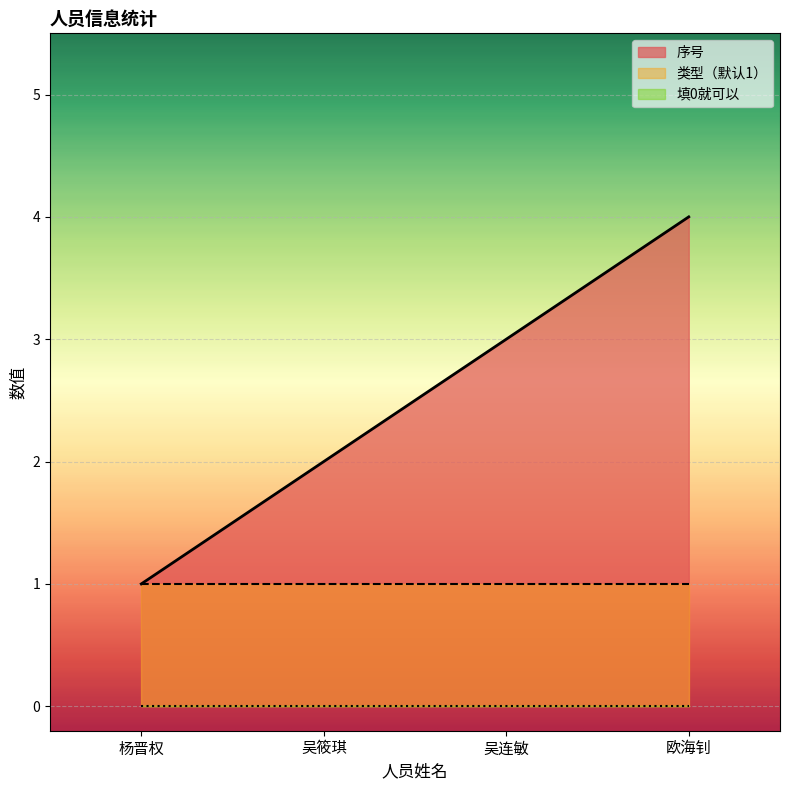

Reading left to right, transcribe all the data shown in this chart.

序号: 1	2	3	4
类型（默认1）: 1	1	1	1
填0就可以: 0	0	0	0